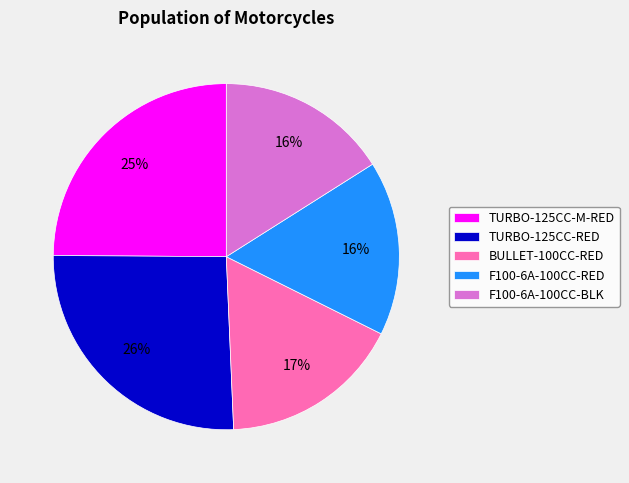

Which has a higher value, BULLET-100CC-RED or F100-6A-100CC-RED?

BULLET-100CC-RED